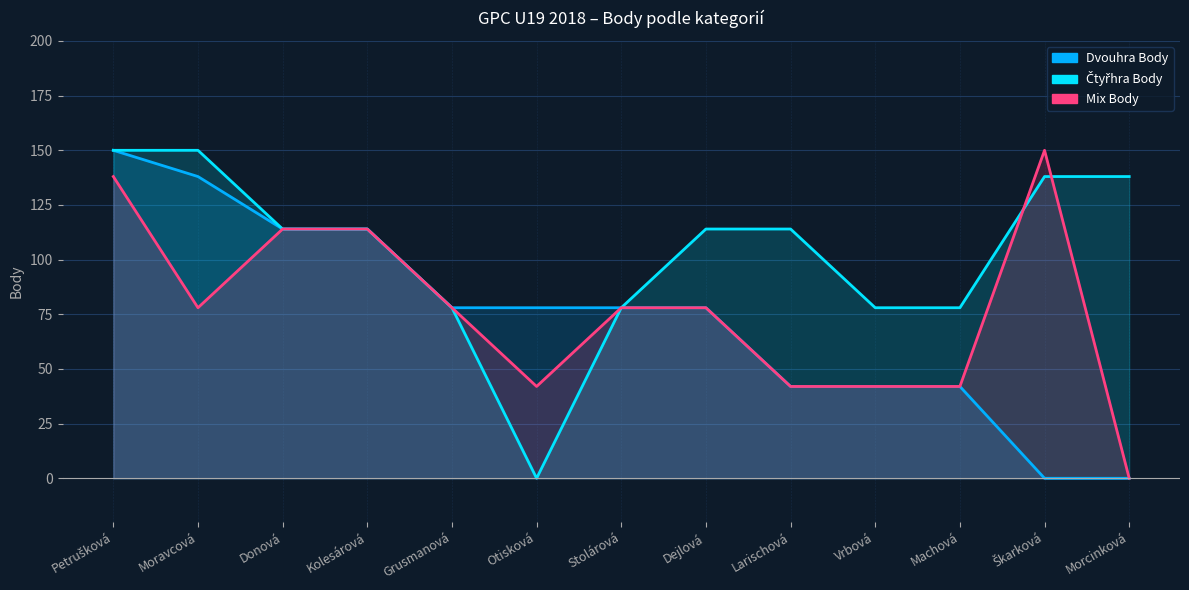

List the labels in order of value, largest first.

Petrušková, Moravcová, Donová, Kolesárová, Grusmanová, Otisková, Stolárová, Dejlová, Larischová, Vrbová, Machová, Škarková, Morcinková